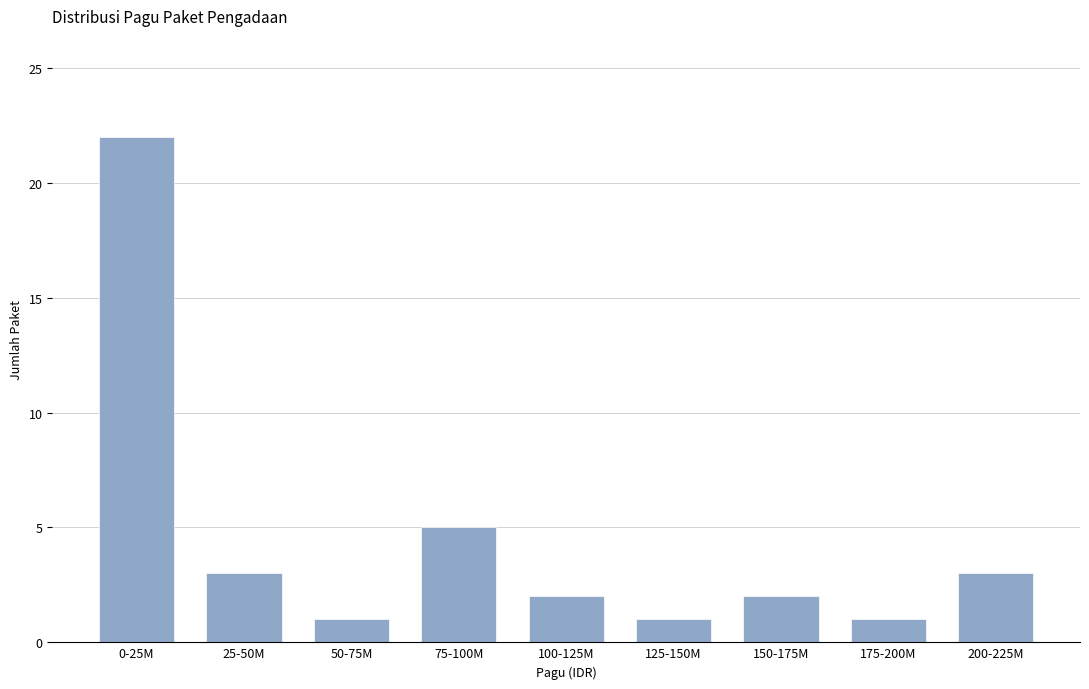

Reading left to right, what are all the values shown in this chart?

0-25M=22	25-50M=3	50-75M=1	75-100M=5	100-125M=2	125-150M=1	150-175M=2	175-200M=1	200-225M=3